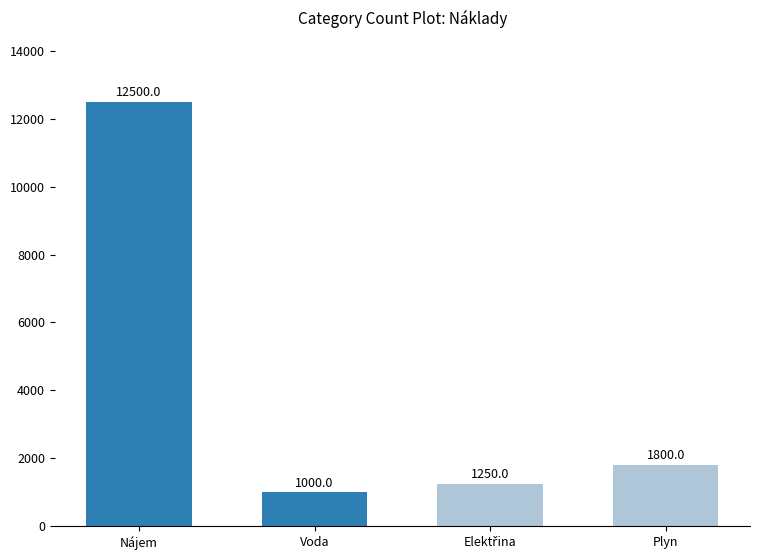

Which has a higher value, Plyn or Nájem?

Nájem